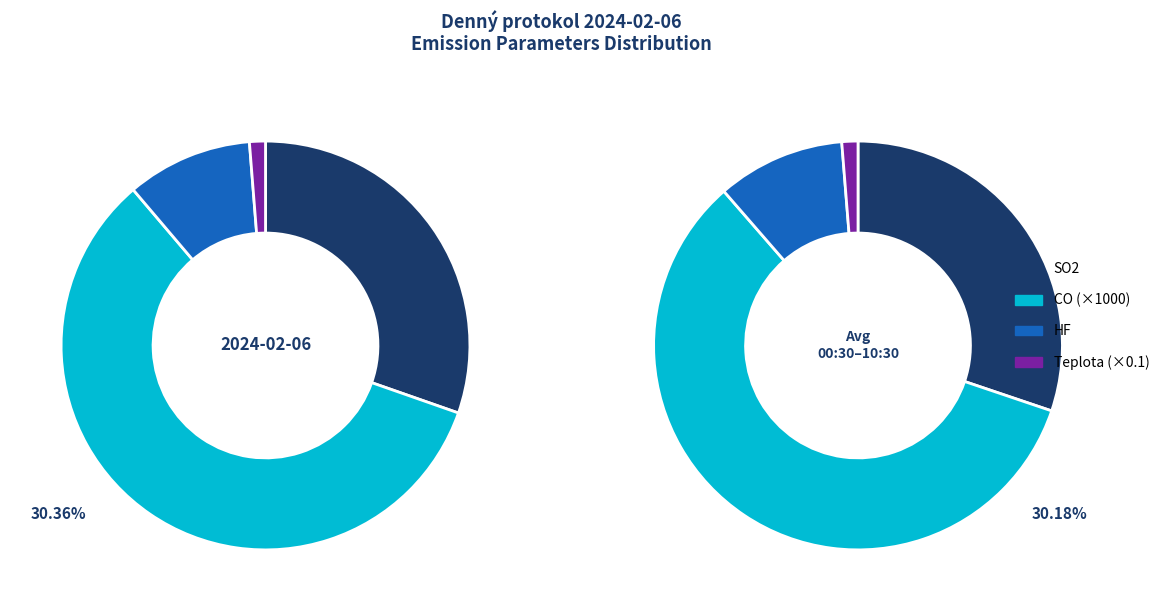

Does 04:00 account for over 50% of the chart?

No